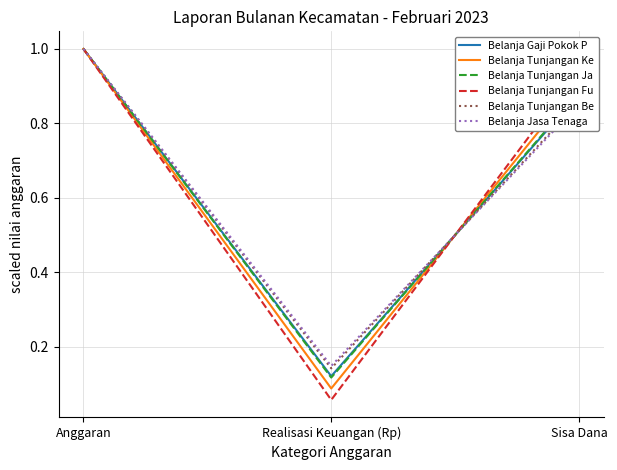

Which label corresponds to the smallest value in the chart?

Realisasi Keuangan (Rp)